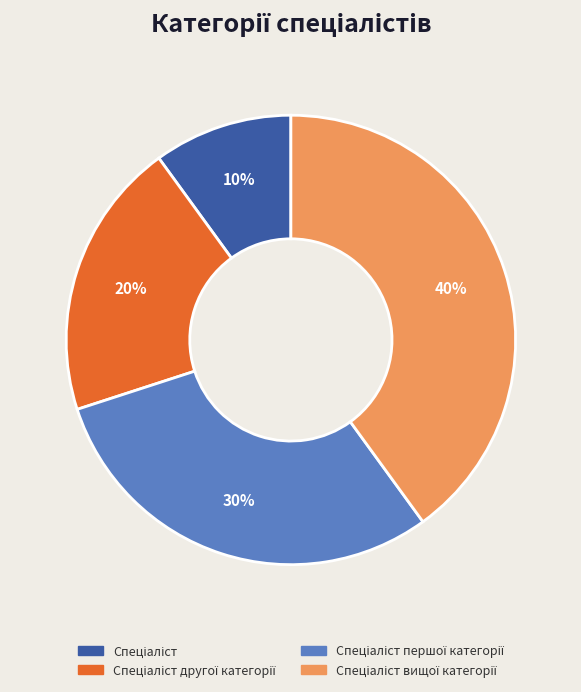

How many segments does this pie chart have?

4